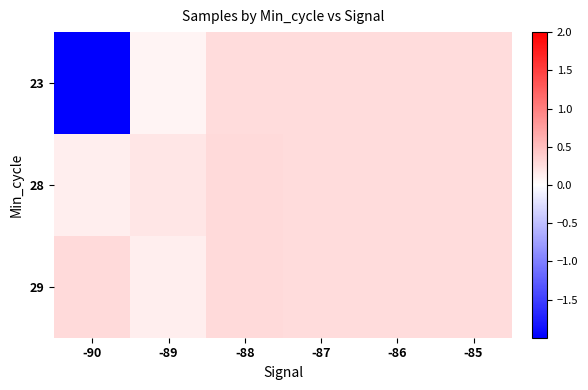

Rank the series by their maximum value, from lowest to highest.

23, 28, 29